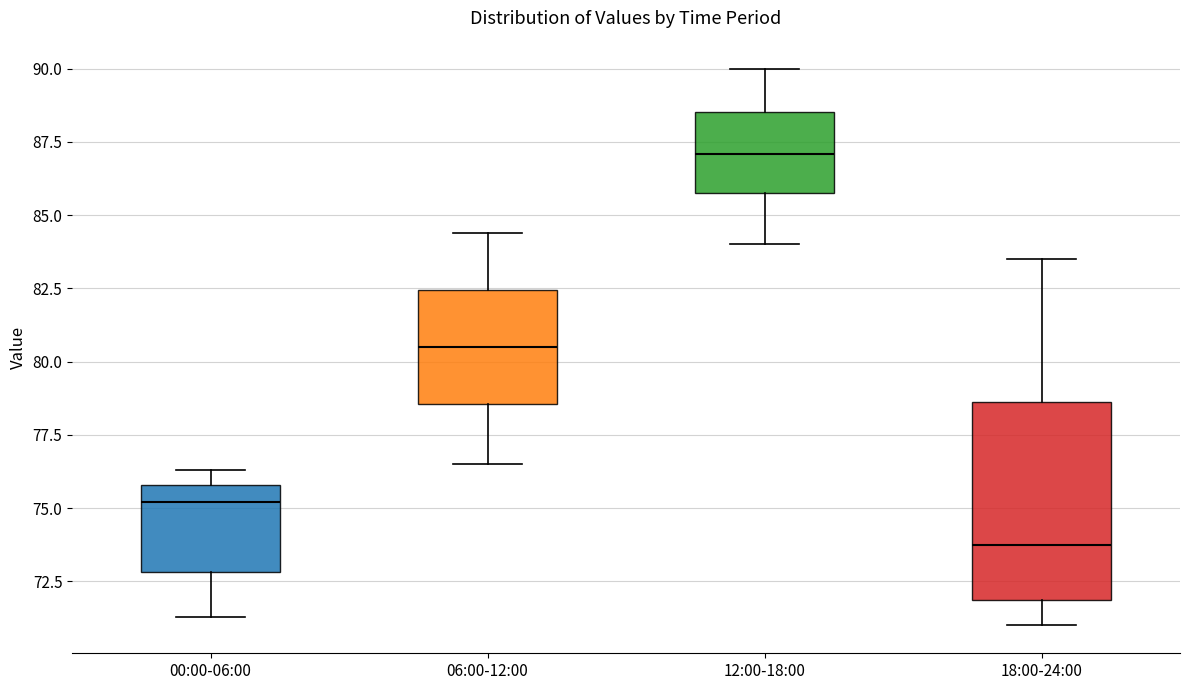

Where does the median line of the box for 00:00-06:00 sit on the y-axis? The values are not printed on the chart, so give them approximately, as read against the axis.

75.0